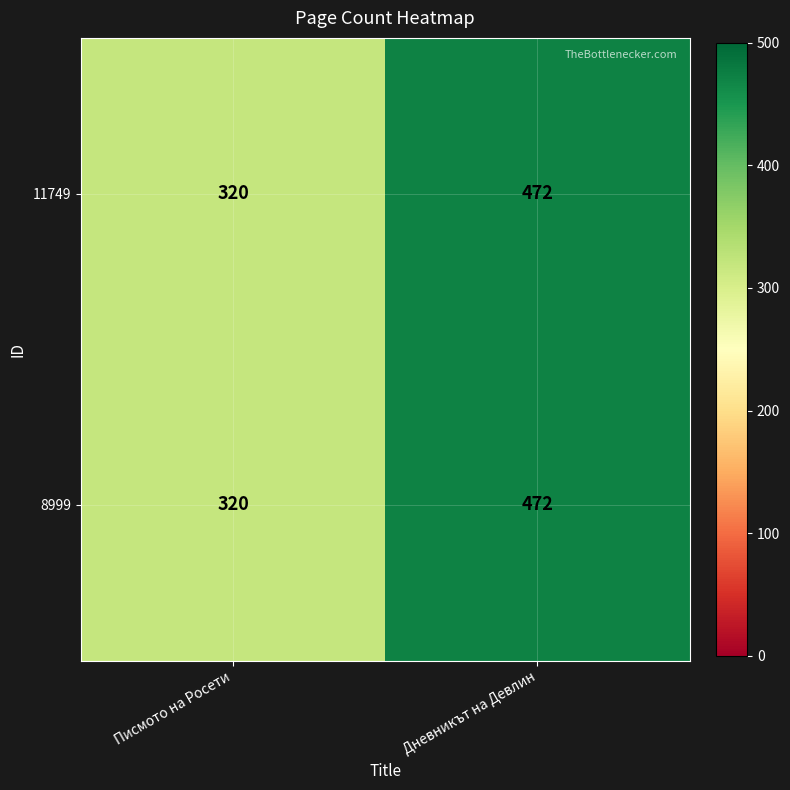

List the labels in order of 8999 value, smallest first.

Писмото на Росети, Дневникът на Девлин